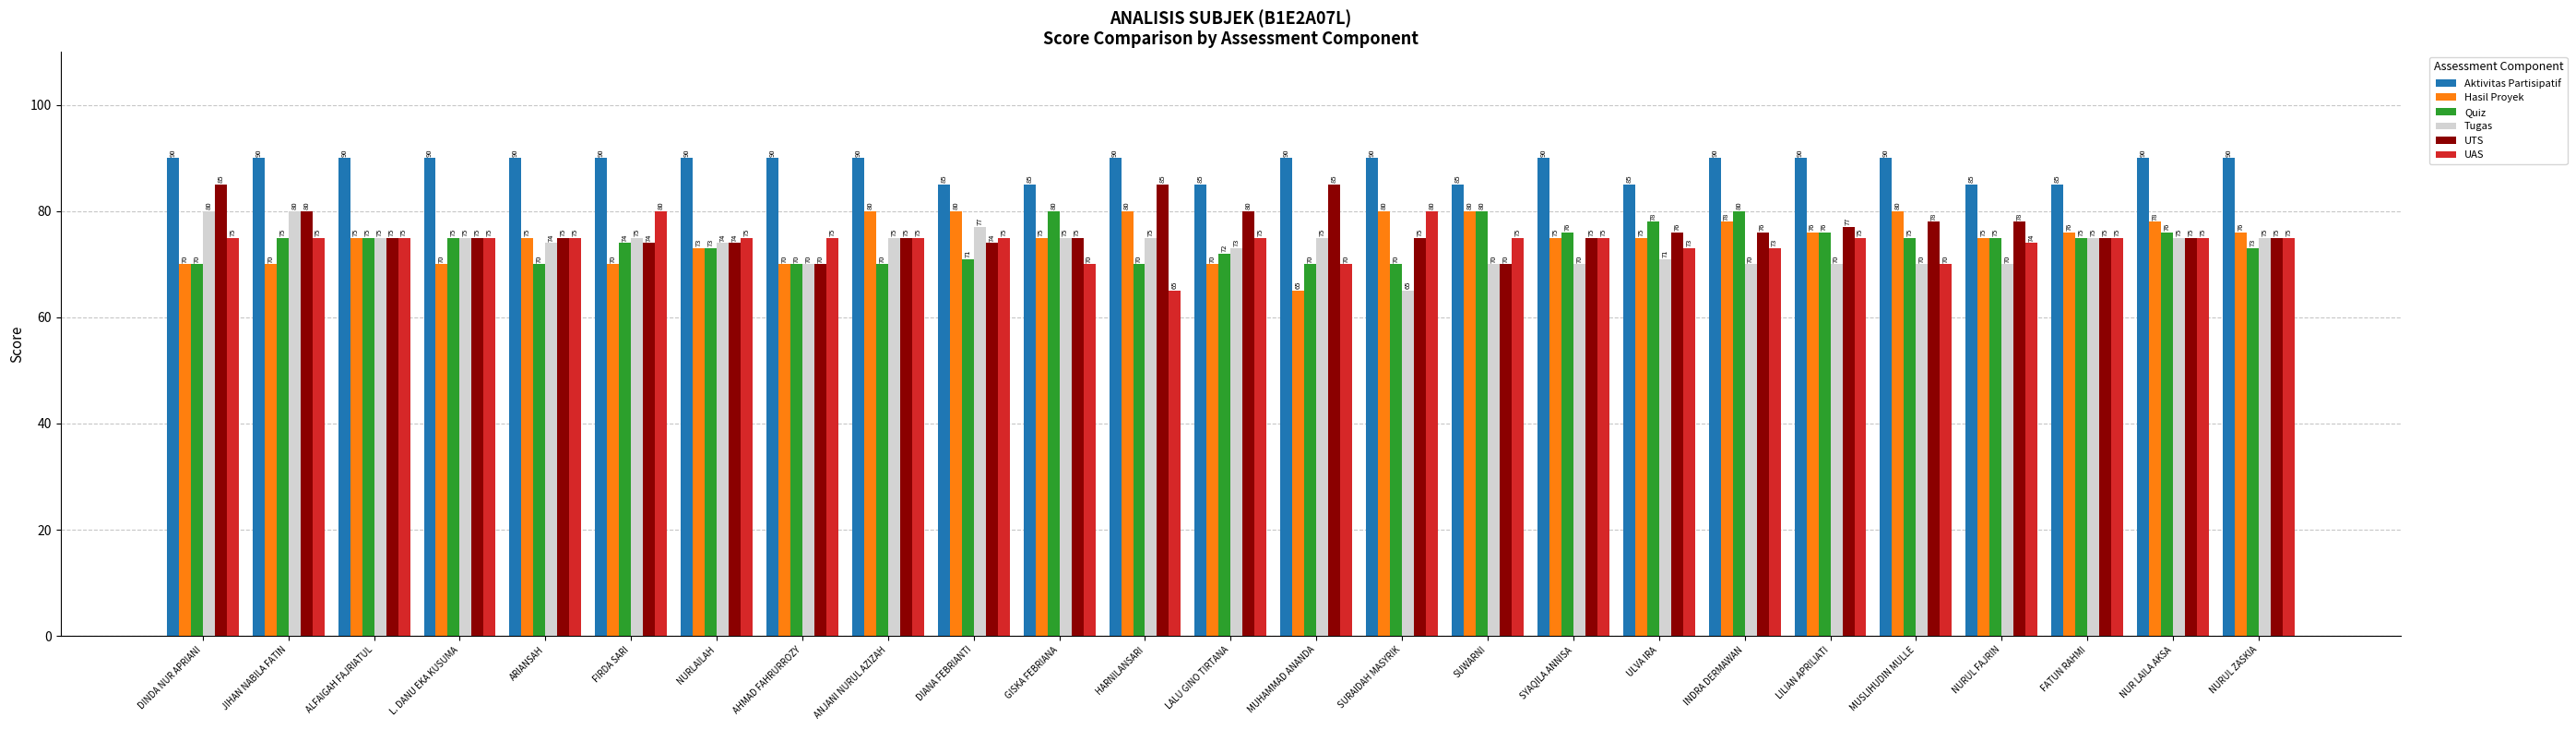

What are all the series names shown in the legend?

Aktivitas Partisipatif, Hasil Proyek, Quiz, Tugas, UTS, UAS